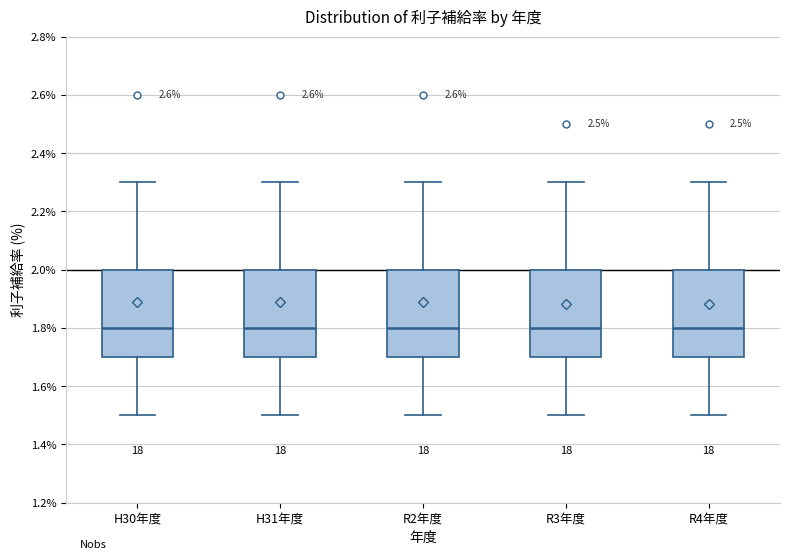

Reading left to right, transcribe this box plot: for each box, give where its median line is, the range the box spans, and where its two whiskers end, as read against the y-axis. The values are not printed on the chart, so give them approximately, as read against the axis.

H30年度: median 1.8, box 1.7 to 2.0, whiskers 1.5 to 2.3
H31年度: median 1.8, box 1.7 to 2.0, whiskers 1.5 to 2.3
R2年度: median 1.8, box 1.7 to 2.0, whiskers 1.5 to 2.3
R3年度: median 1.8, box 1.7 to 2.0, whiskers 1.5 to 2.3
R4年度: median 1.8, box 1.7 to 2.0, whiskers 1.5 to 2.3